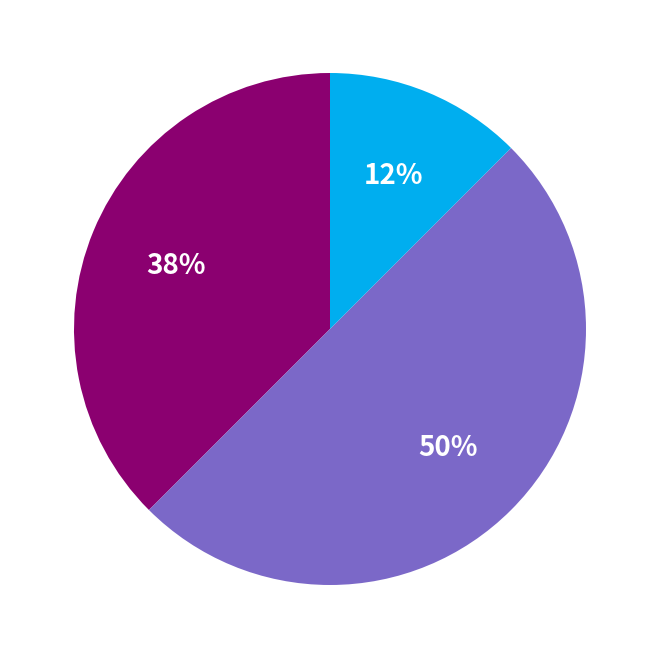

Count the number of slices in the pie.

3